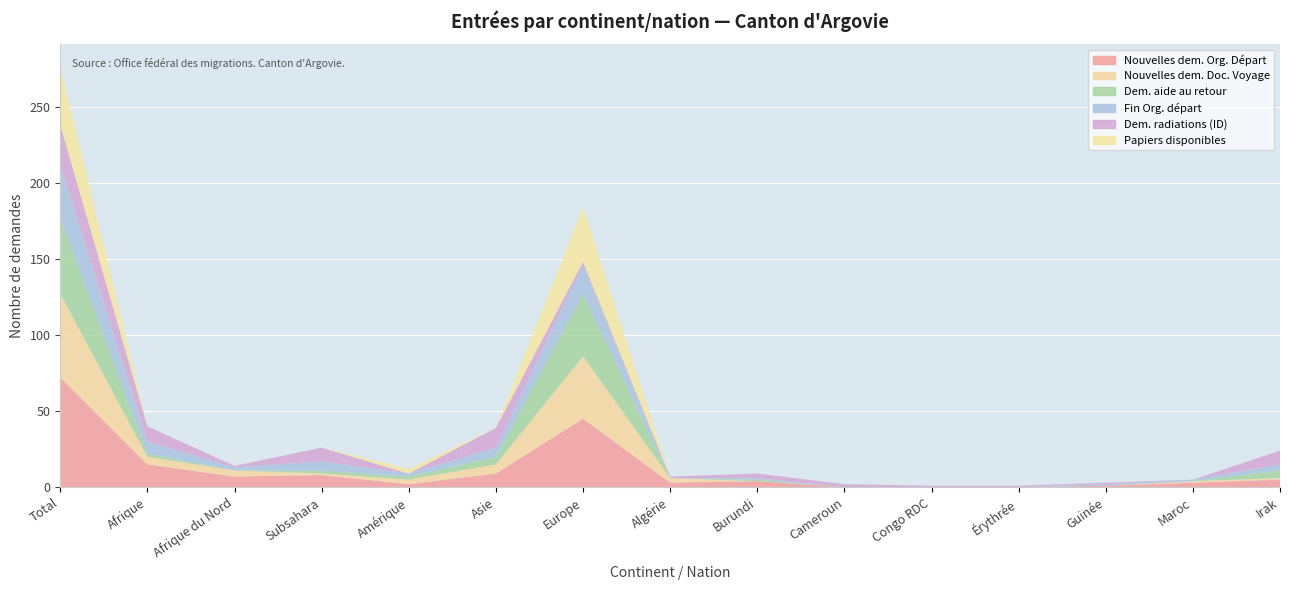

Reading left to right, list all the values displayed in this chart.

Nouvelles dem. Org. Départ: 72	15	7	8	2	9	45	3	4	0	0	0	1	3	5
Nouvelles dem. Doc. Voyage: 55	5	4	1	3	6	41	3	0	0	0	0	0	1	1
Dem. aide au retour: 50	2	0	2	2	5	41	0	1	0	0	0	0	0	5
Fin Org. départ: 35	8	2	6	2	6	19	0	1	0	0	0	1	1	4
Dem. radiations (ID): 26	10	1	9	0	13	2	1	3	2	1	1	1	0	9
Papiers disponibles: 39	0	0	0	3	0	36	0	0	0	0	0	0	0	0